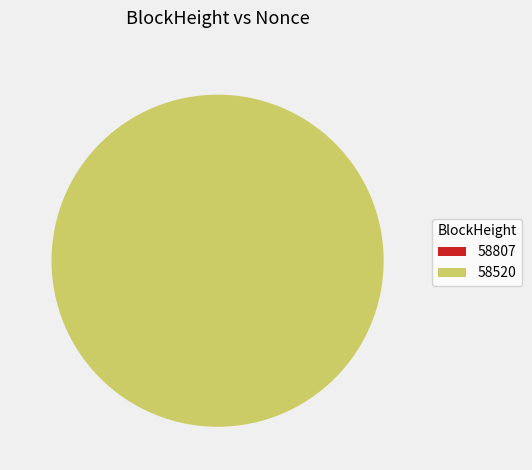

What is the majority slice?

58520